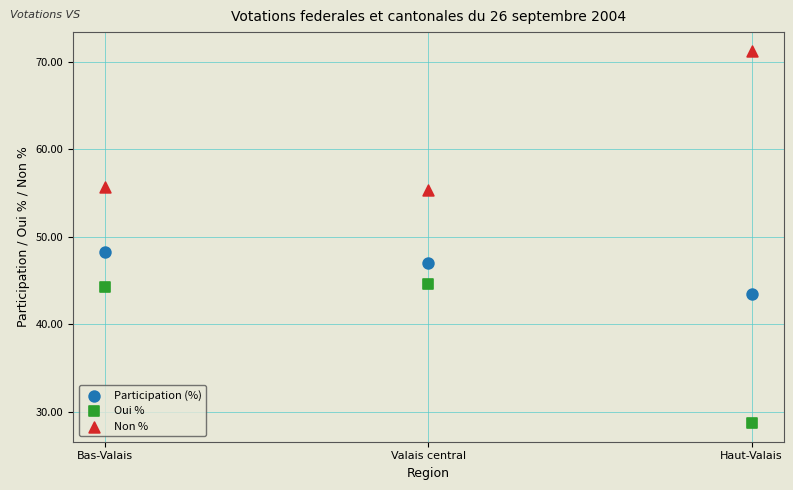

Which series contains the lowest Y value?

Oui %